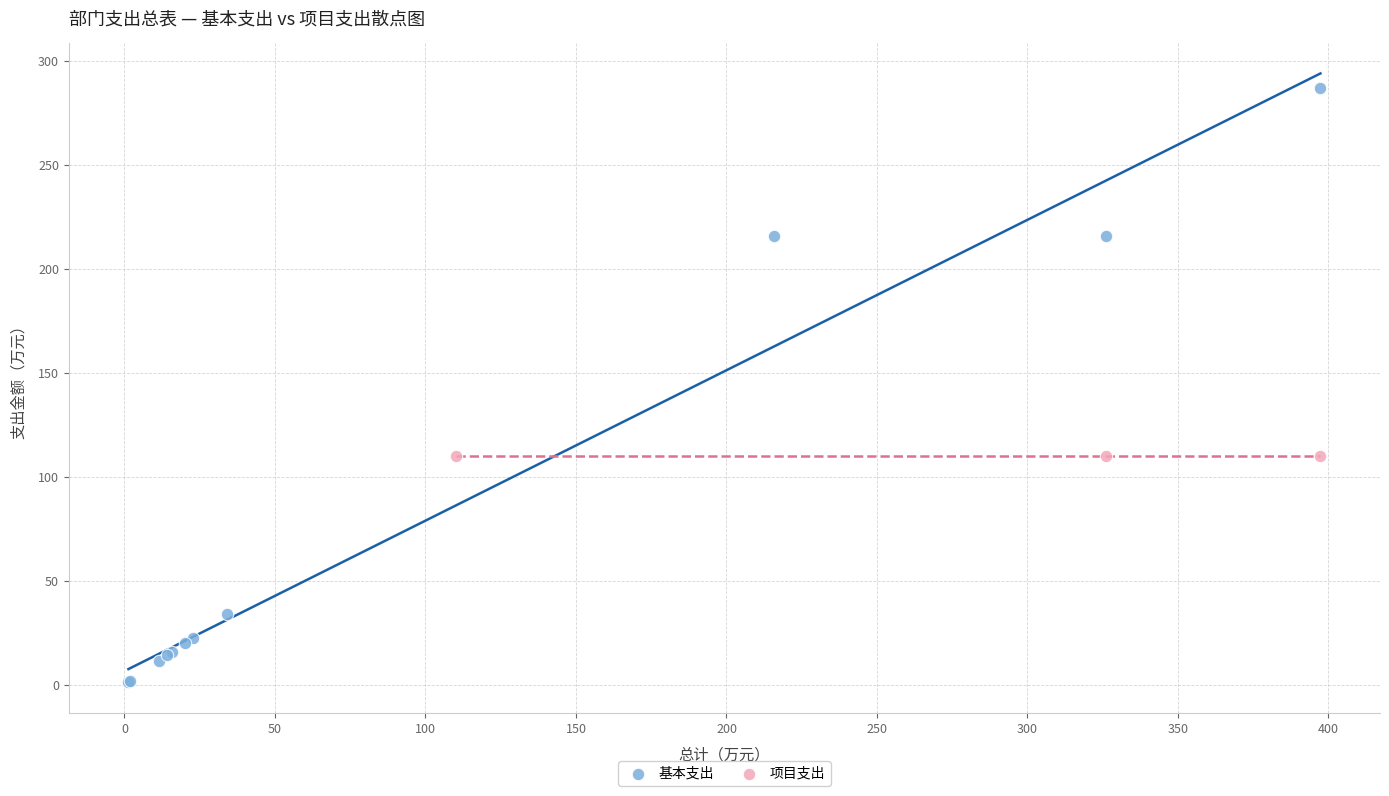

Which series contains the lowest Y value?

基本支出